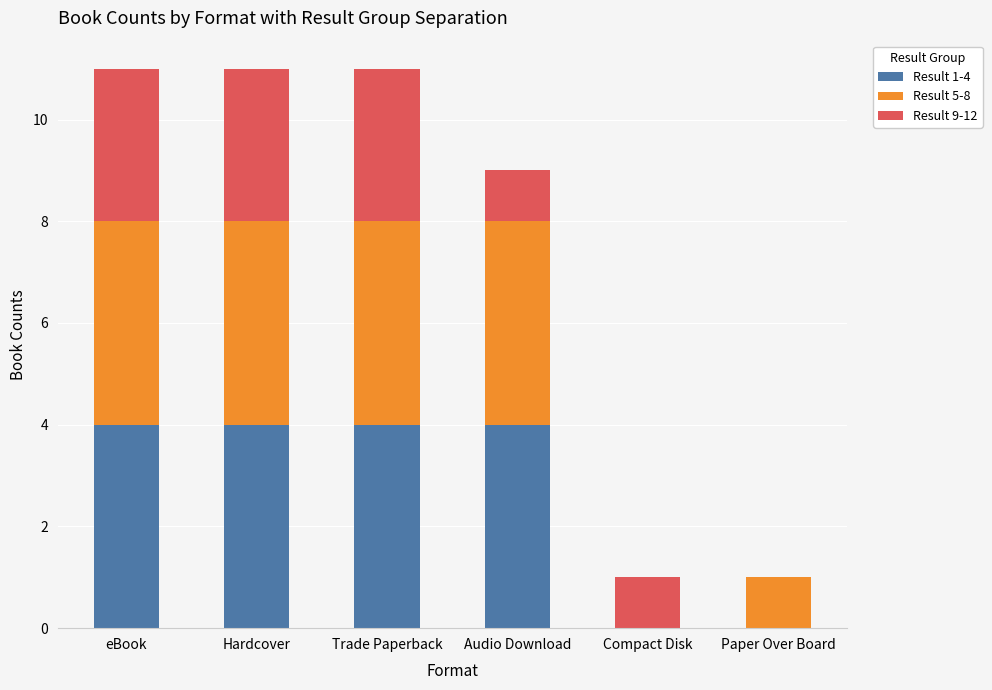

Reading left to right, transcribe the values for Result 1-4.

eBook=4	Hardcover=4	Trade Paperback=4	Audio Download=4	Compact Disk=0	Paper Over Board=0